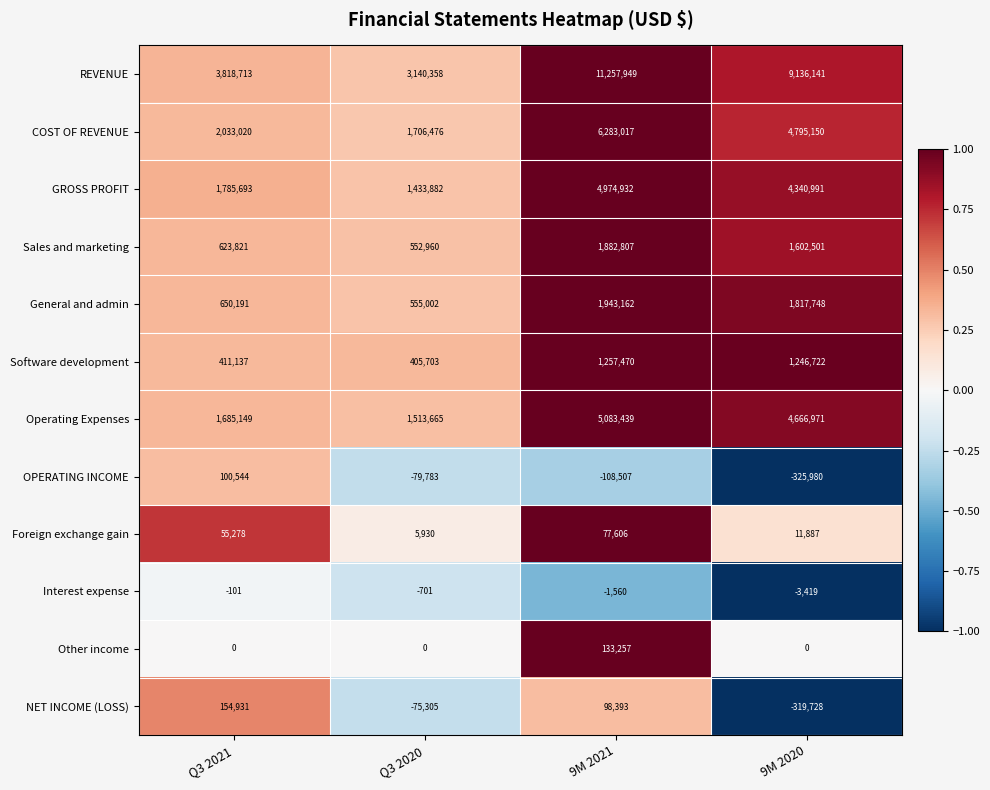

What is the spread (max minus min) of values at 9M 2021?

11366456